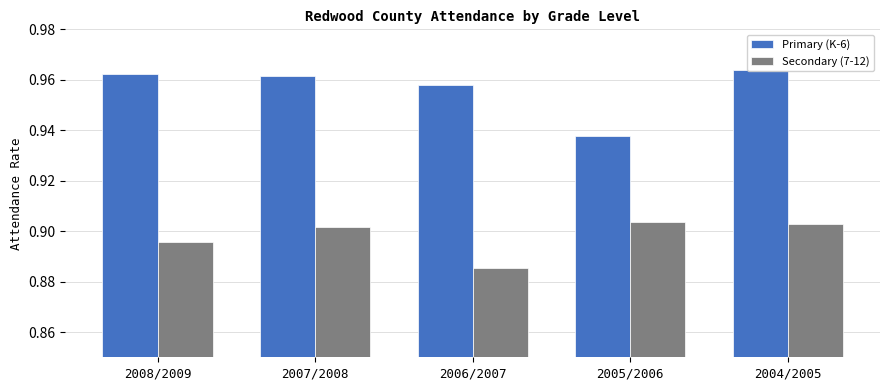

Which series has the largest range (max minus min)?

Primary (K-6)